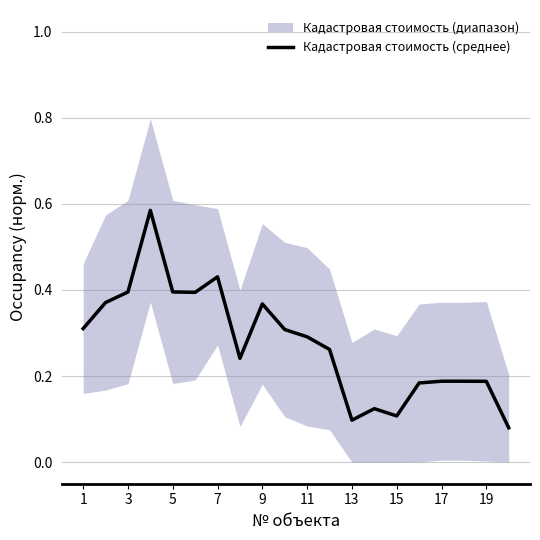

True or false: Кадастровая стоимость (среднее) has a value of 0.5 at 11.

False